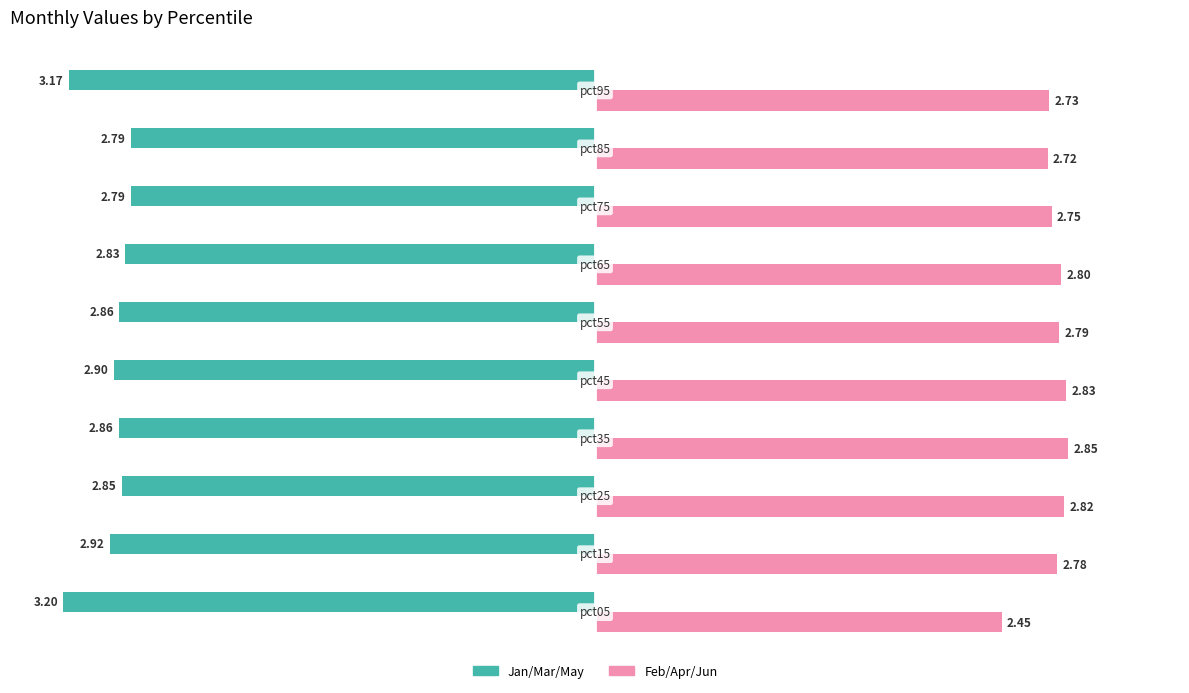

What are all the series names shown in the legend?

Jan/Mar/May, Feb/Apr/Jun